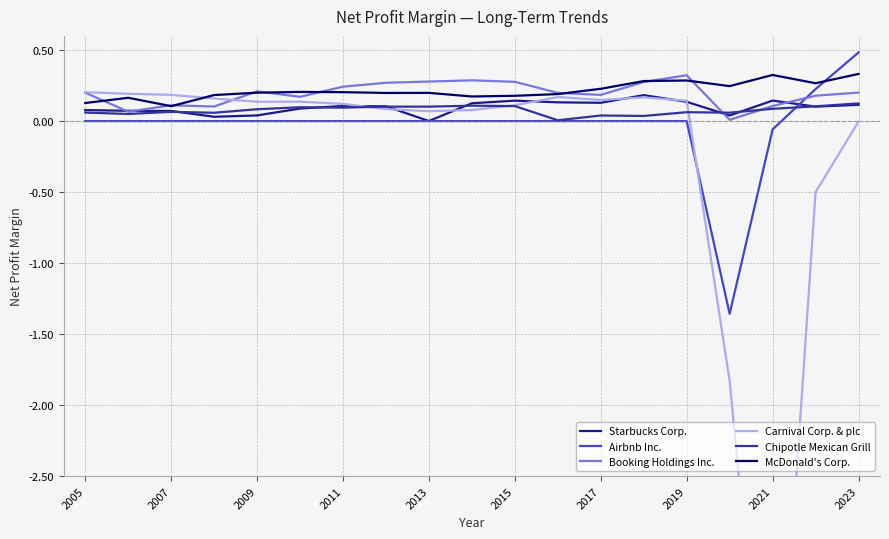

What is the difference between the second highest and minimum values in the Chipotle Mexican Grill series?

0.1